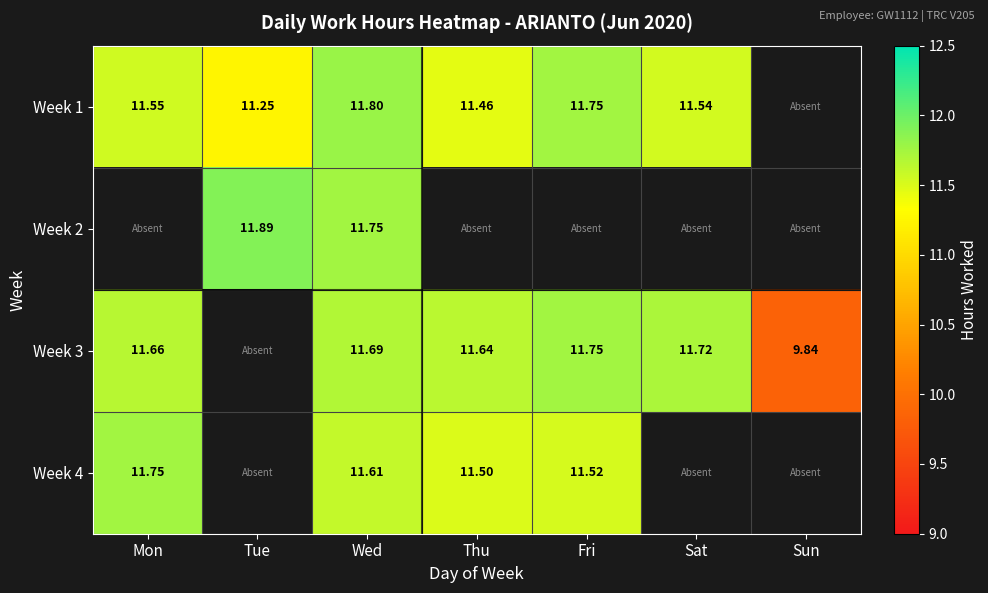

At which category is the sum across all series the highest?

Wed